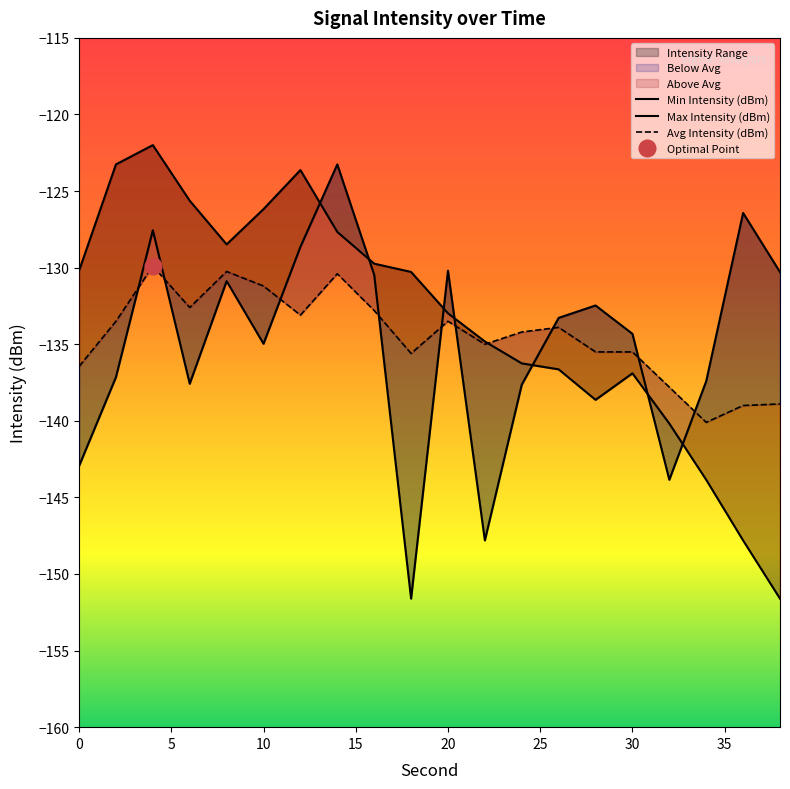

Which has a higher value, 14 or 28?

14